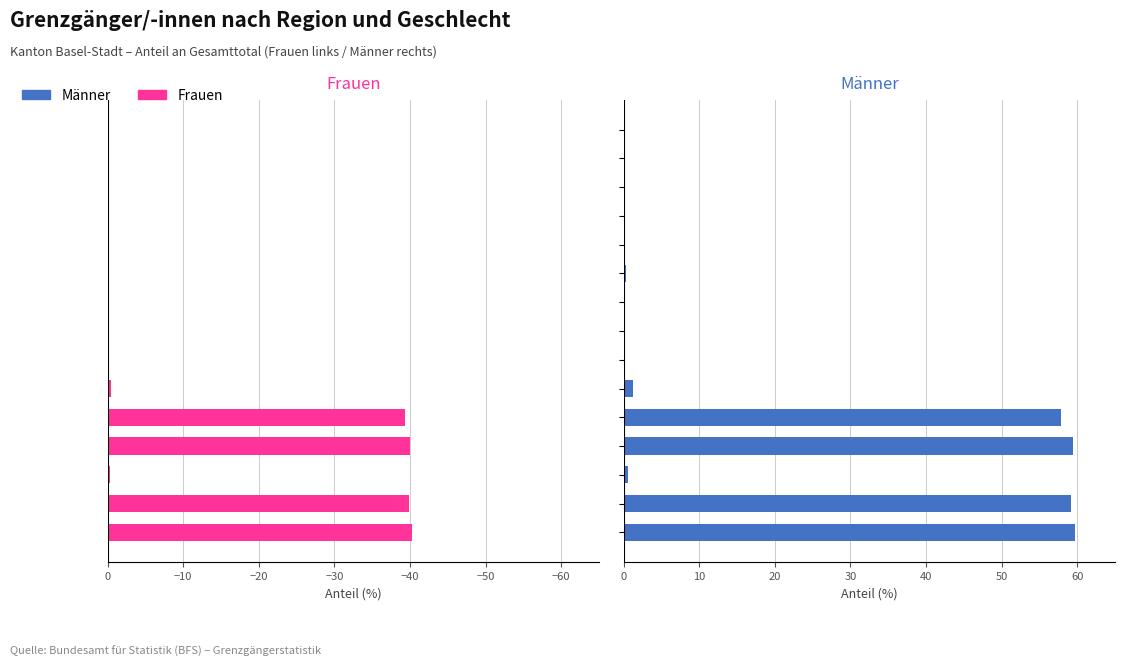

Reading right to left, list all the values displayed in this chart.

Frauen: 0.0	-0.0	-0.1	-0.1	-0.0	-0.1	-0.0	-0.0	-0.1	-0.5	-39.3	-40.0	-0.4	-39.9	-40.3
Männer: 0.0	0.0	0.0	0.1	0.1	0.3	0.0	0.0	0.0	1.2	57.8	59.5	0.5	59.2	59.7